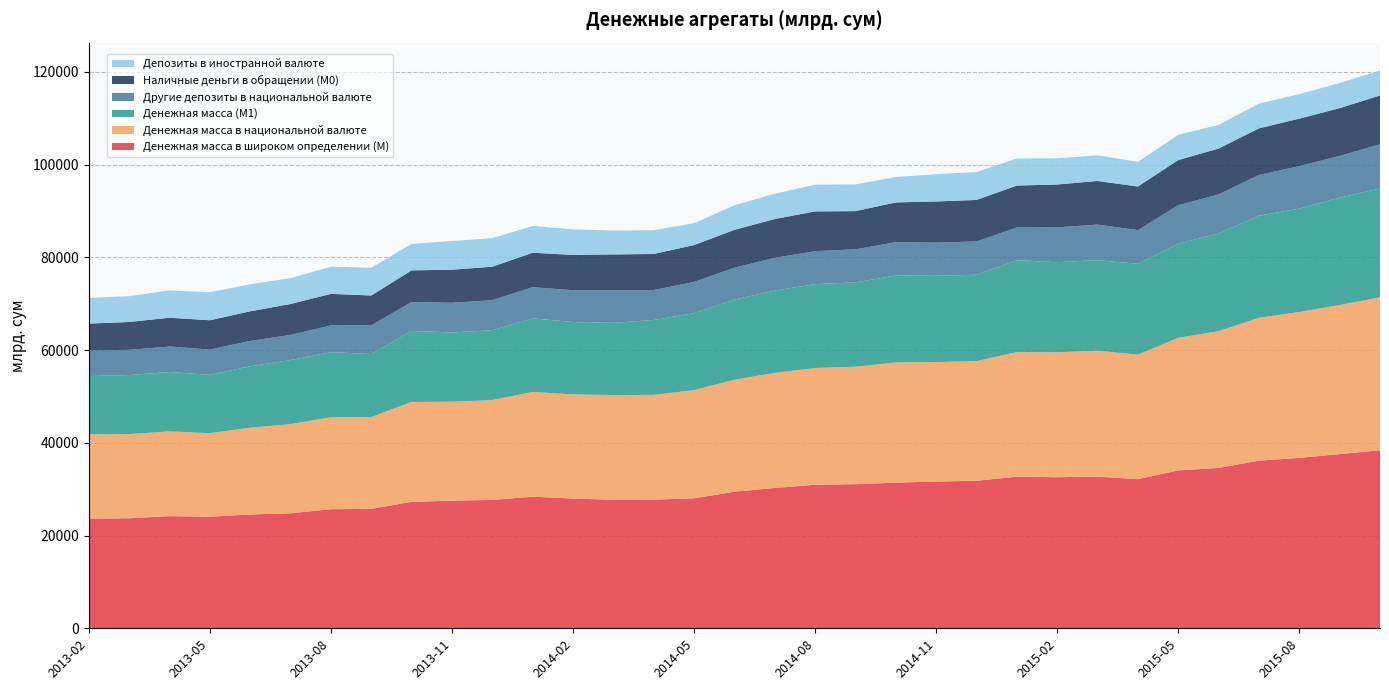

Reading right to left, extract all data points from this chart.

Денежная масса в широком определении (М): 2015-10=38380.5	2015-09=37565.3	2015-08=36749.0	2015-07=36144.3	2015-06=34579.1	2015-05=34049.3	2015-04=32160.7	2015-03=32702.6	2015-02=32581.8	2015-01=32698.0	2014-12=31812.7	2014-11=31649.2	2014-10=31405.7	2014-09=31080.4	2014-08=30948.0	2014-07=30263.2	2014-06=29457.1	2014-05=28031.3	2014-04=27732.0	2014-03=27716.8	2014-02=27975.0	2014-01=28375.8	2013-12=27682.7	2013-11=27527.4	2013-10=27264.7	2013-09=25759.3	2013-08=25680.0	2013-07=24803.4	2013-06=24540.5	2013-05=24060.2	2013-04=24185.0	2013-03=23722.3	2013-02=23668.6
Денежная масса в национальной валюте: 2015-10=32994.0	2015-09=32151.4	2015-08=31463.0	2015-07=30808.9	2015-06=29495.3	2015-05=28596.2	2015-04=26853.0	2015-03=27178.7	2015-02=26943.1	2015-01=26862.4	2014-12=25806.2	2014-11=25760.1	2014-10=25926.6	2014-09=25326.3	2014-08=25191.1	2014-07=24814.5	2014-06=24150.3	2014-05=23327.7	2014-04=22610.5	2014-03=22580.2	2014-02=22469.5	2014-01=22593.6	2013-12=21538.8	2013-11=21337.0	2013-10=21554.5	2013-09=19780.7	2013-08=19815.3	2013-07=19233.6	2013-06=18714.5	2013-05=18026.0	2013-04=18285.2	2013-03=18162.9	2013-02=18136.7
Денежная масса (M1): 2015-10=23499.3	2015-09=23156.7	2015-08=22305.2	2015-07=22022.7	2015-06=21074.9	2015-05=20292.3	2015-04=19599.0	2015-03=19501.8	2015-02=19430.5	2015-01=19817.8	2014-12=18630.1	2014-11=18614.2	2014-10=18744.9	2014-09=18188.1	2014-08=18081.8	2014-07=17760.0	2014-06=17274.5	2014-05=16613.4	2014-04=16135.7	2014-03=15588.7	2014-02=15610.4	2014-01=15870.4	2013-12=15048.0	2013-11=14944.8	2013-10=15299.1	2013-09=13603.3	2013-08=14064.5	2013-07=13808.0	2013-06=13247.0	2013-05=12585.1	2013-04=12801.8	2013-03=12731.7	2013-02=12589.0
Другие депозиты в национальной валюте: 2015-10=9494.7	2015-09=8994.8	2015-08=9157.8	2015-07=8786.3	2015-06=8420.4	2015-05=8303.9	2015-04=7254.0	2015-03=7676.9	2015-02=7512.6	2015-01=7044.6	2014-12=7176.2	2014-11=7145.8	2014-10=7181.7	2014-09=7138.2	2014-08=7109.2	2014-07=7054.5	2014-06=6875.8	2014-05=6714.3	2014-04=6474.9	2014-03=6991.5	2014-02=6859.0	2014-01=6723.2	2013-12=6490.9	2013-11=6392.2	2013-10=6255.4	2013-09=6177.4	2013-08=5750.7	2013-07=5425.6	2013-06=5467.5	2013-05=5440.9	2013-04=5483.3	2013-03=5431.2	2013-02=5547.7
Наличные деньги в обращении (М0): 2015-10=10533.7	2015-09=10306.4	2015-08=10236.7	2015-07=10050.8	2015-06=9897.8	2015-05=9736.8	2015-04=9405.1	2015-03=9409.5	2015-02=9239.1	2015-01=9058.1	2014-12=8951.5	2014-11=8875.6	2014-10=8583.1	2014-09=8228.5	2014-08=8575.2	2014-07=8373.1	2014-06=8164.4	2014-05=7960.4	2014-04=7769.9	2014-03=7749.9	2014-02=7616.8	2014-01=7423.5	2013-12=7220.1	2013-11=7125.2	2013-10=6812.1	2013-09=6446.9	2013-08=6808.3	2013-07=6670.3	2013-06=6392.2	2013-05=6317.6	2013-04=6223.0	2013-03=6005.9	2013-02=5766.4
Депозиты в иностранной валюте: 2015-10=5386.6	2015-09=5413.9	2015-08=5286.0	2015-07=5335.4	2015-06=5083.7	2015-05=5453.2	2015-04=5307.7	2015-03=5523.8	2015-02=5638.8	2015-01=5835.6	2014-12=6006.4	2014-11=5889.2	2014-10=5479.0	2014-09=5754.1	2014-08=5756.9	2014-07=5448.7	2014-06=5306.8	2014-05=4703.6	2014-04=5121.5	2014-03=5136.7	2014-02=5505.6	2014-01=5782.2	2013-12=6143.9	2013-11=6190.4	2013-10=5710.2	2013-09=5978.6	2013-08=5864.8	2013-07=5569.8	2013-06=5825.9	2013-05=6034.2	2013-04=5899.8	2013-03=5559.4	2013-02=5531.9